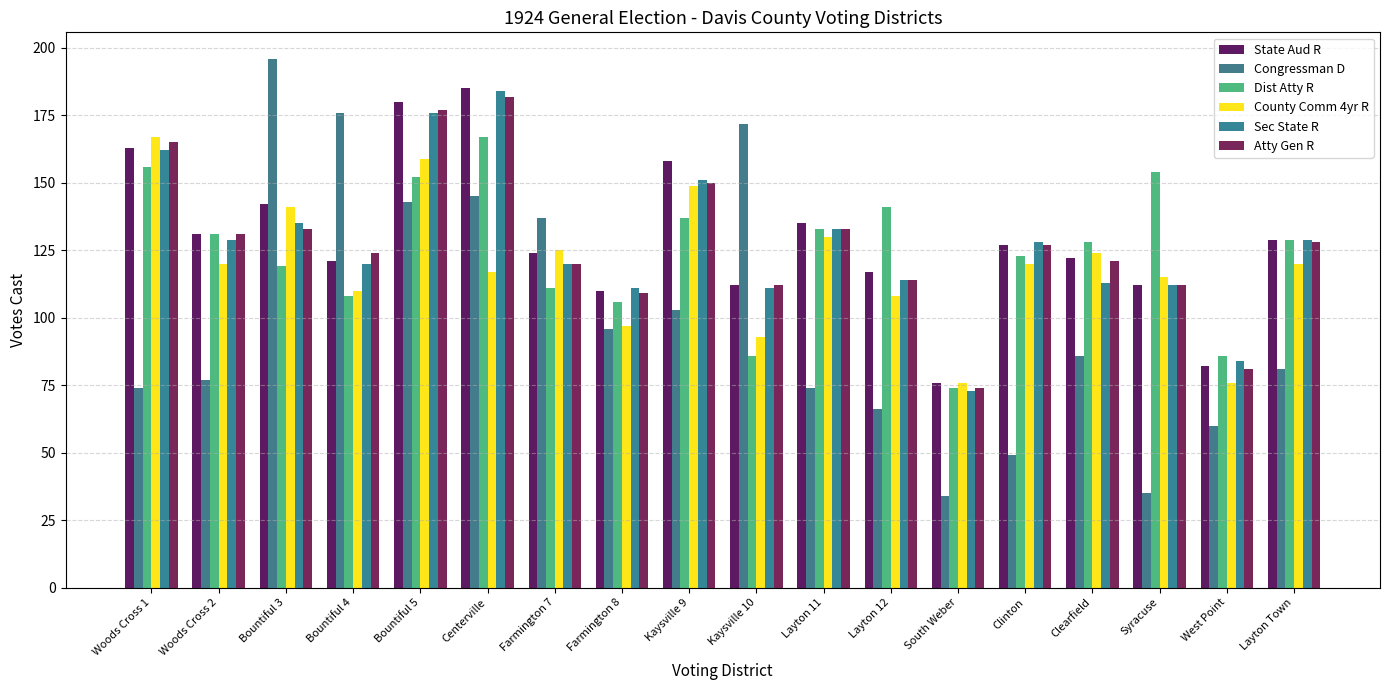

What value does the Sec State R series have at Farmington 8, to the nearest 5?

110